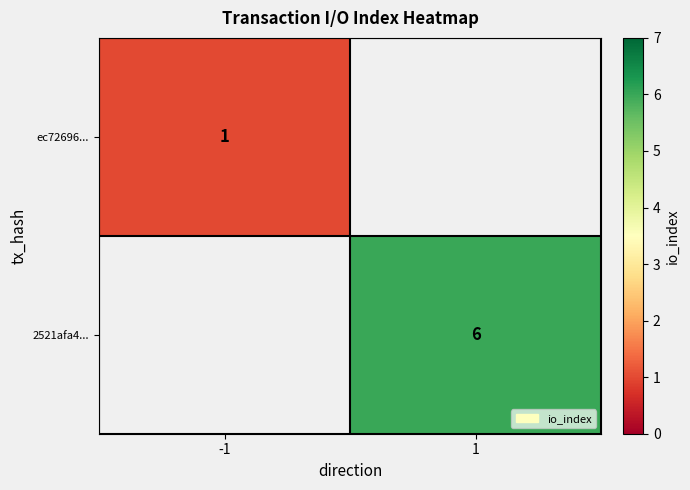

Is it true that 2521afa4... equals 6 at 1?

True